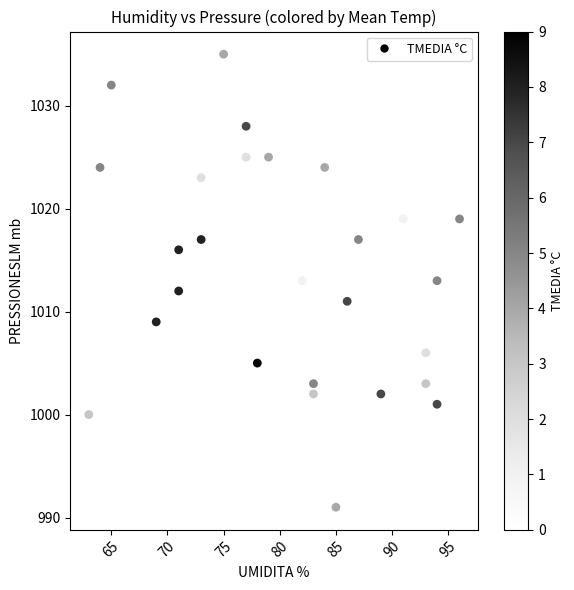

What is the range of Y values (max minus min)?

44